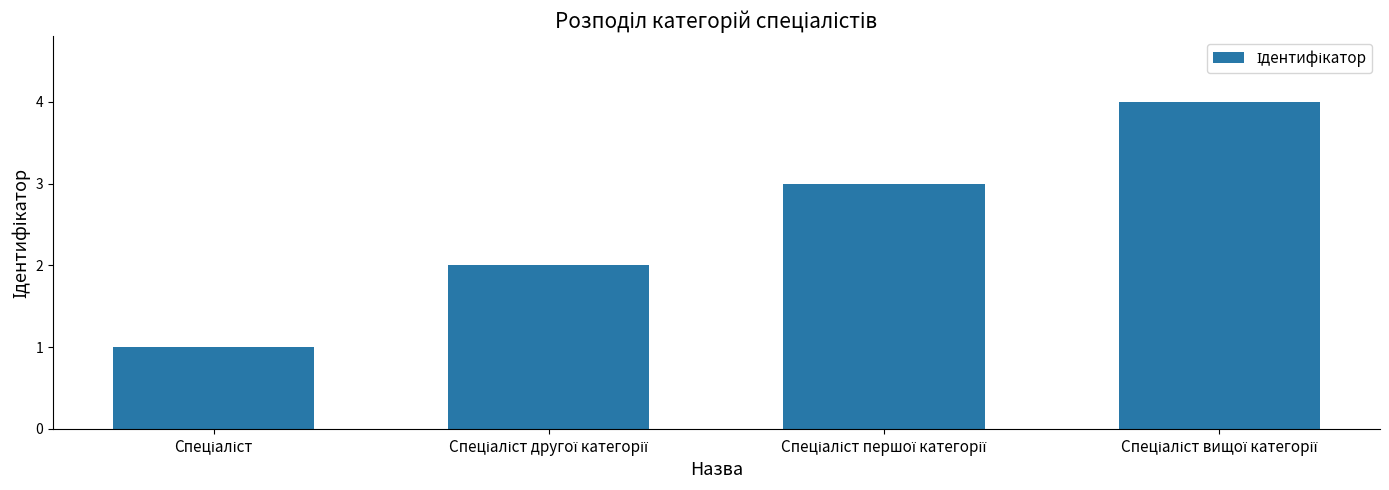

What is the maximum value shown in the chart?

4